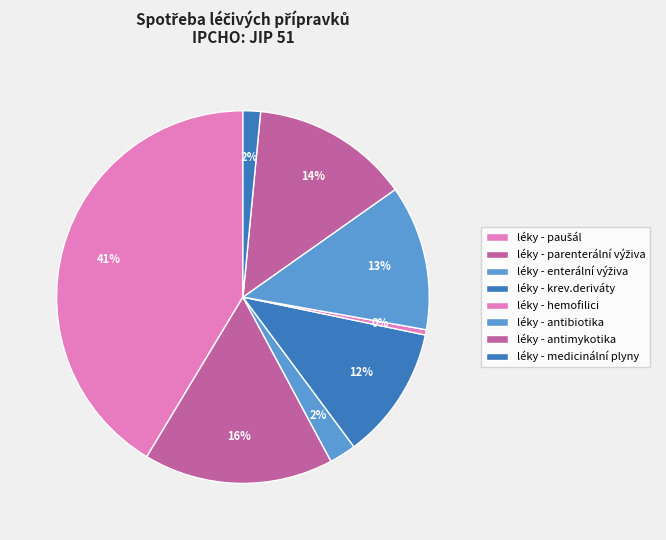

Is there a majority slice in this chart?

No